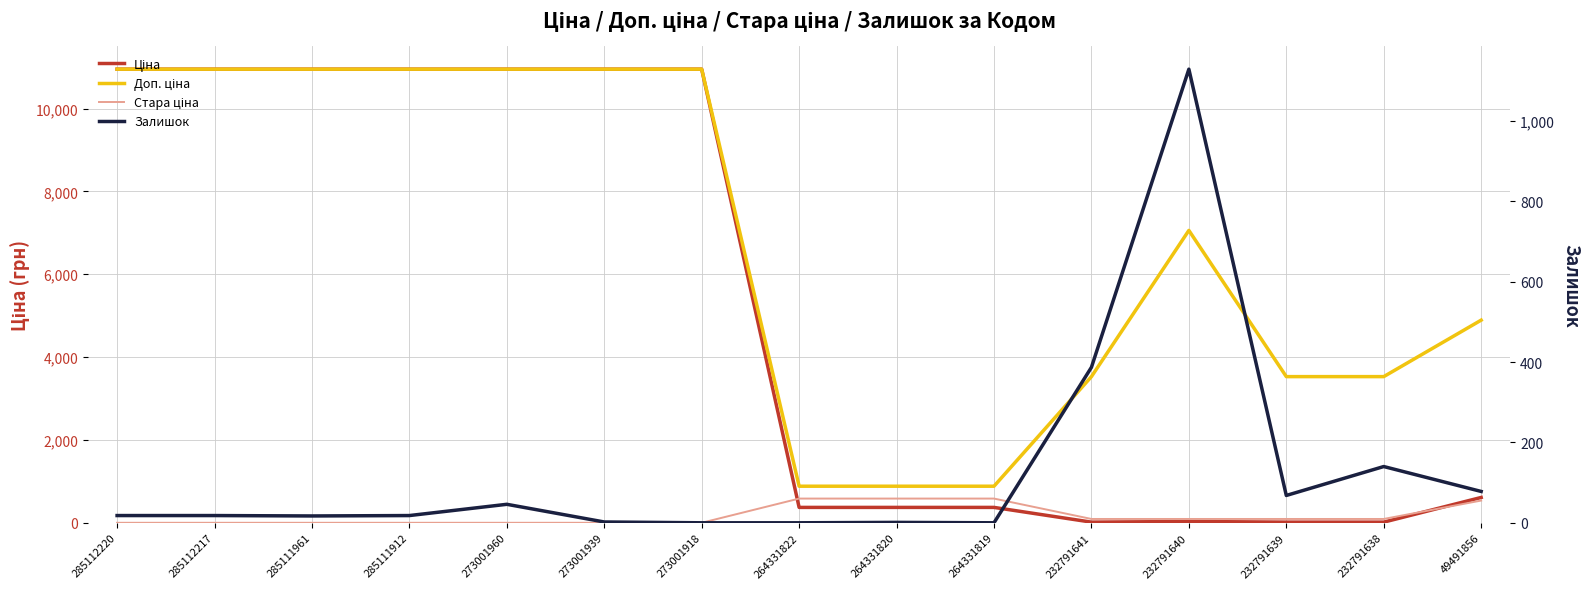

Where do Ціна and Залишок first cross each other?

264331819 and 232791641